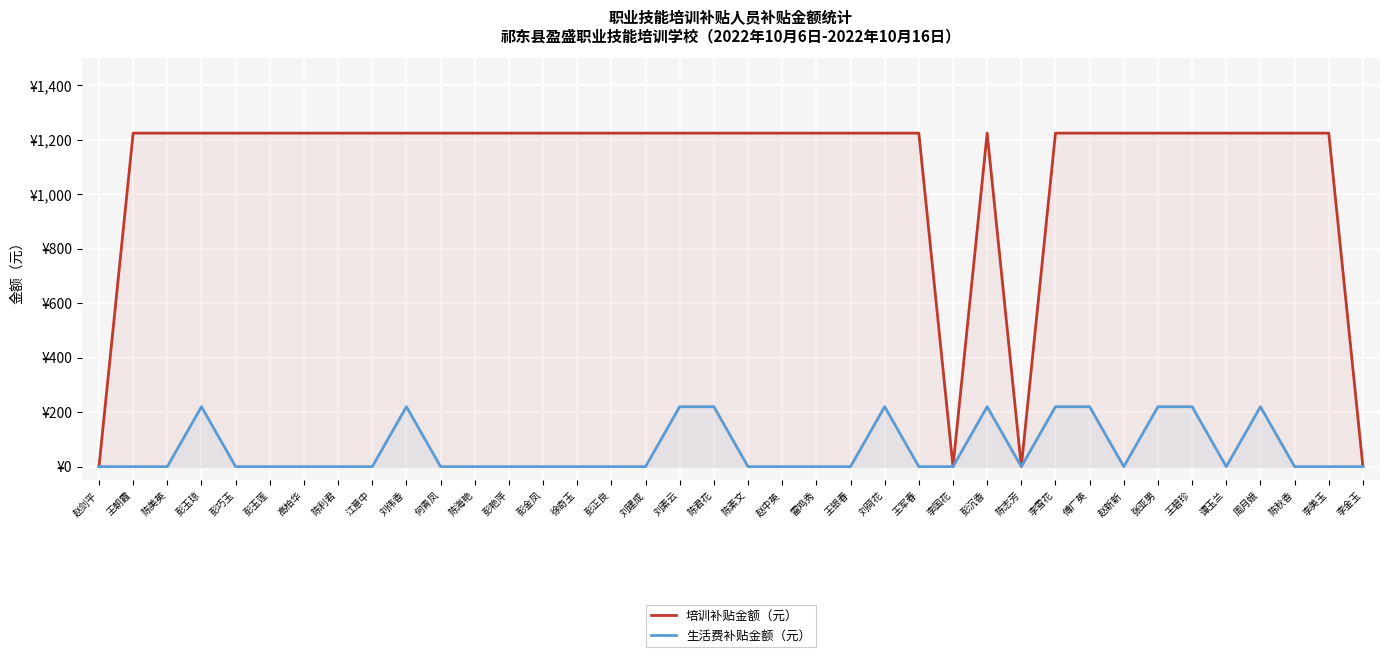

How many values in 生活费补贴金额（元） are above zero?

11